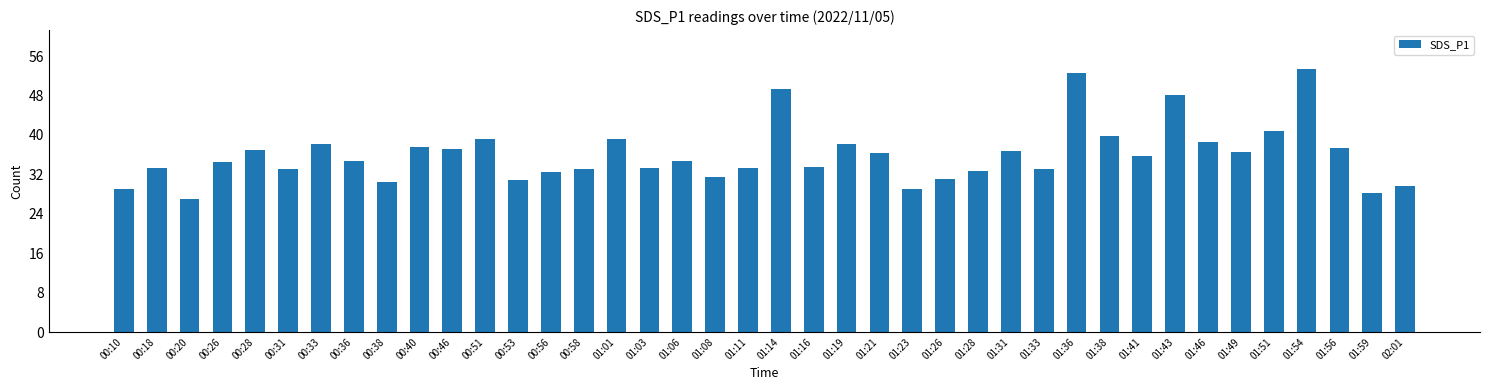

True or false: the data shows 43.8 at 01:03.

False